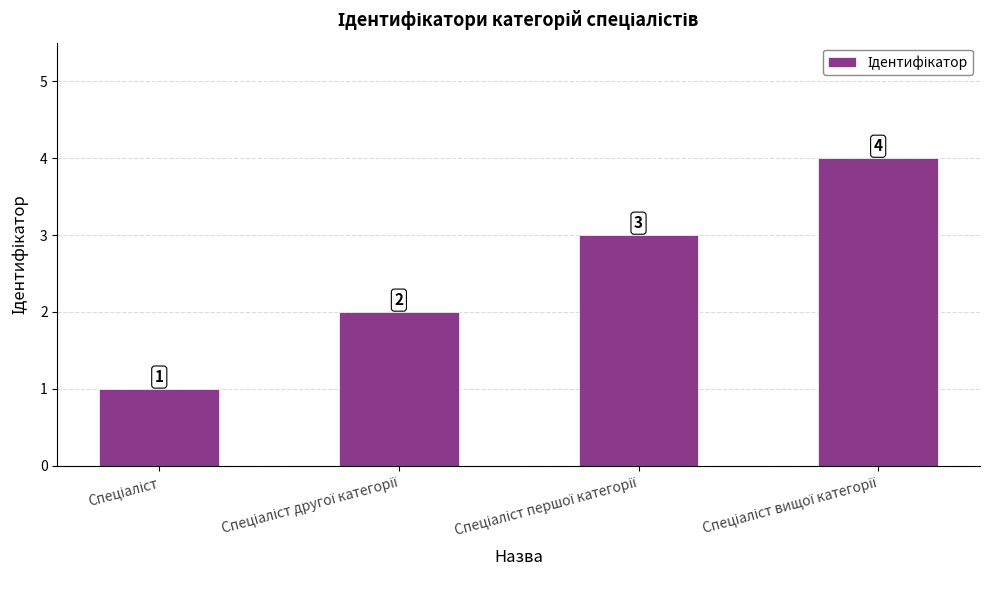

Count the number of categories in the chart.

4